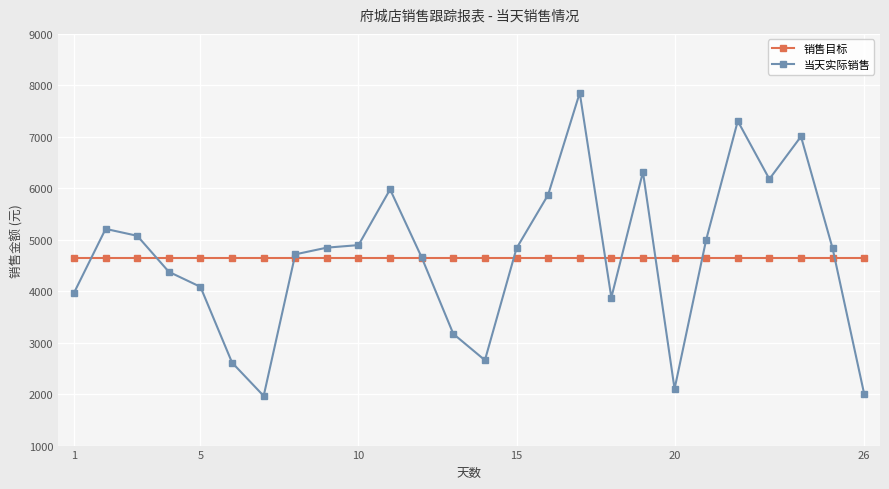

What is the highest value of the 当天实际销售 series?

7854.5